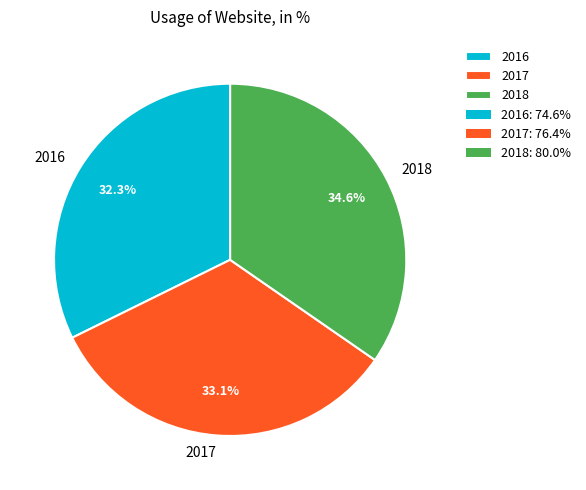

Which has a higher value, 2017 or 2018?

2018